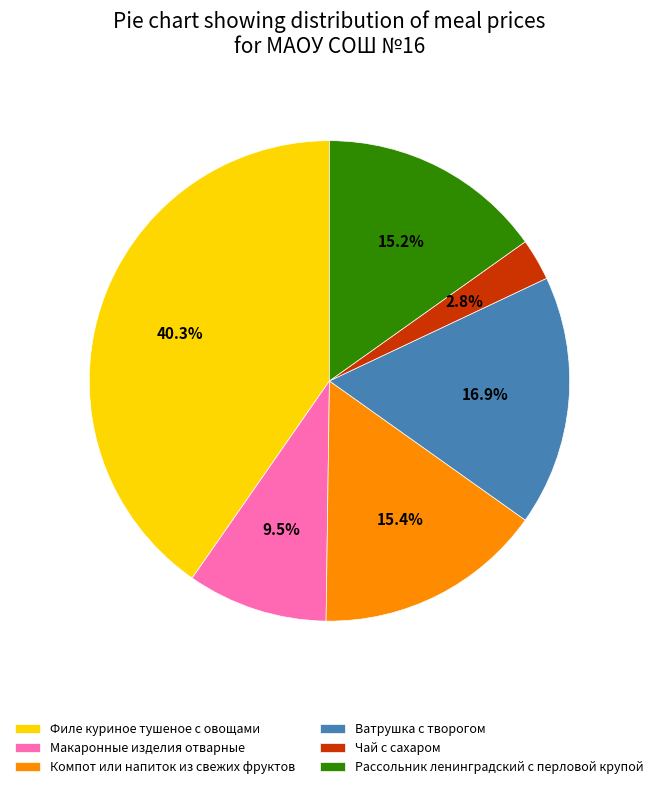

What percentage is the Рассольник ленинградский с перловой крупой slice, to the nearest percent?

15%